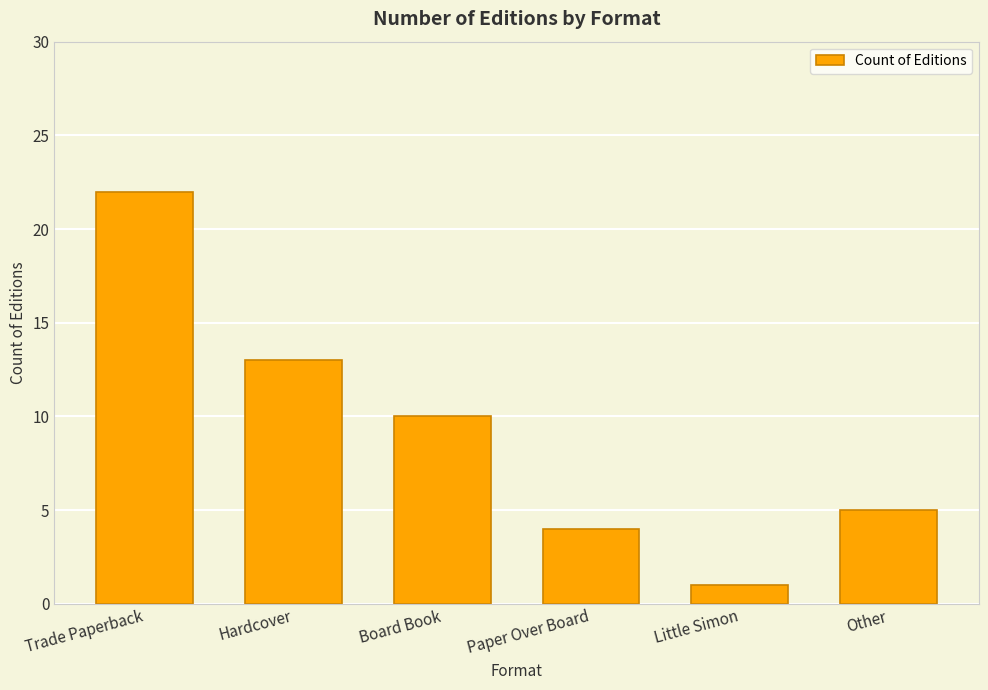

Does the chart contain any negative values?

No